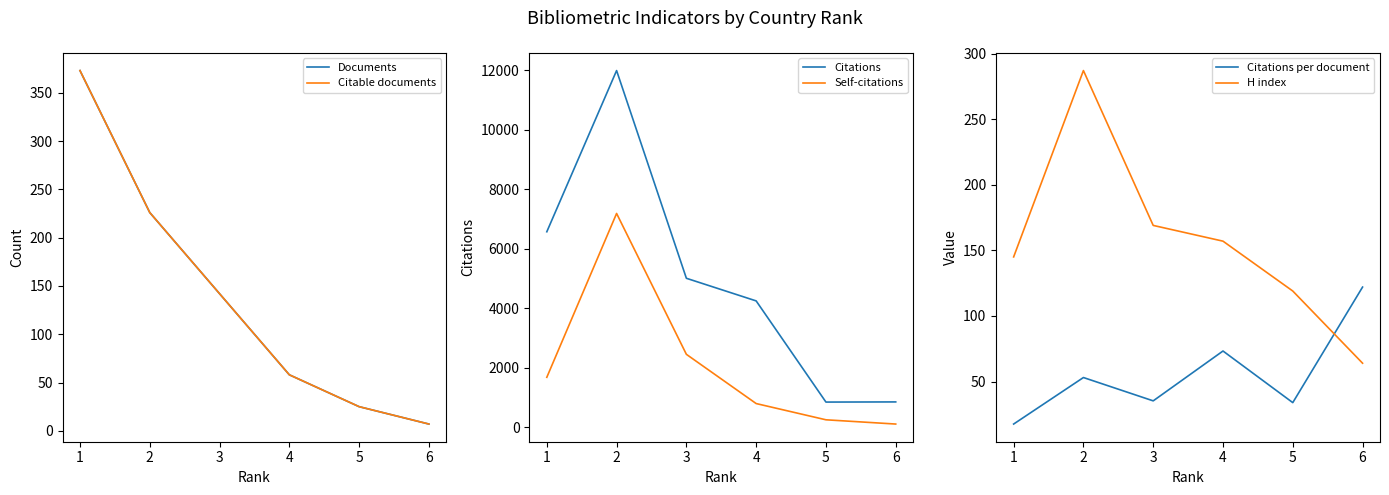

What is the value of the Self-citations point at the 4th from the left?

799.0